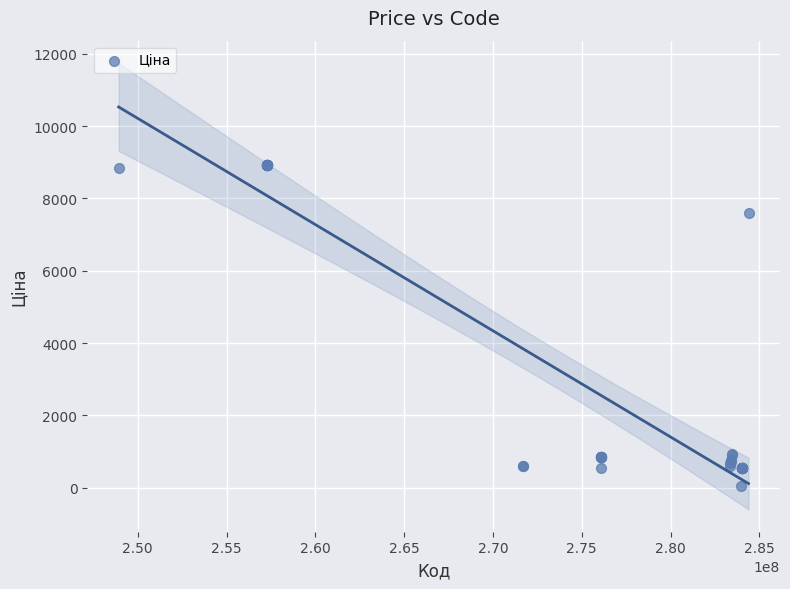

What Y value in the scatter plot is closest to 4483?

7596.5